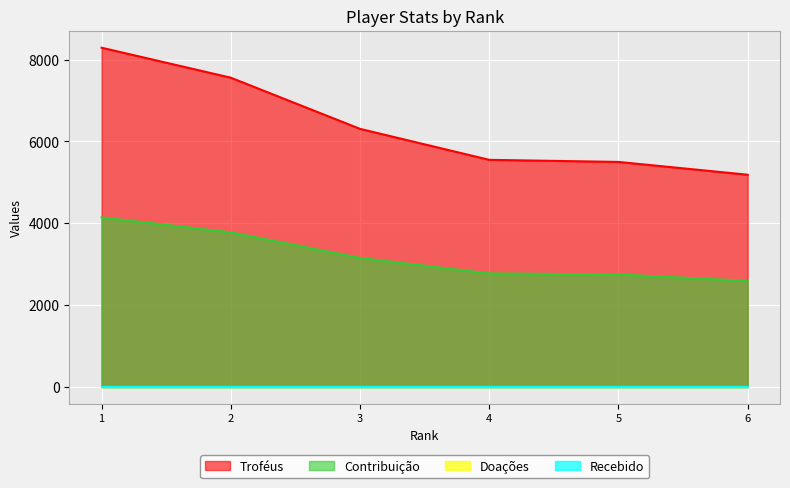

Does the chart display data point markers on the line(s)?

No